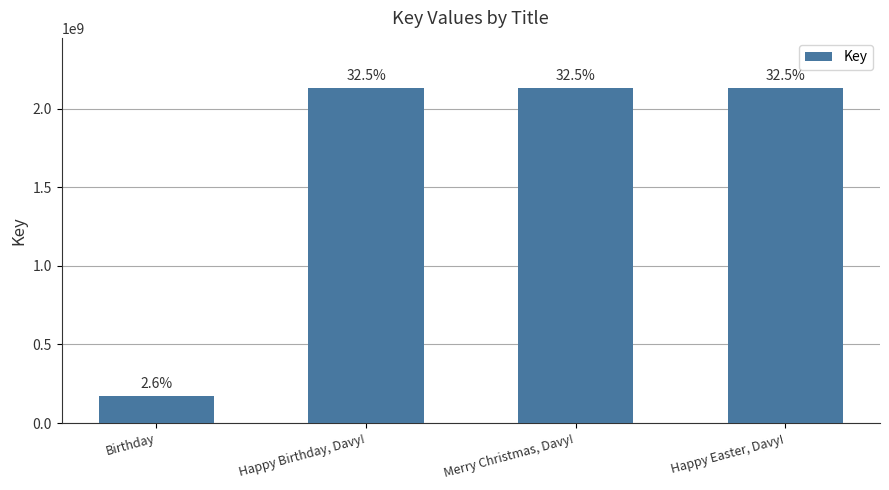

What is the value of the 2nd bar from the left?

2130391984